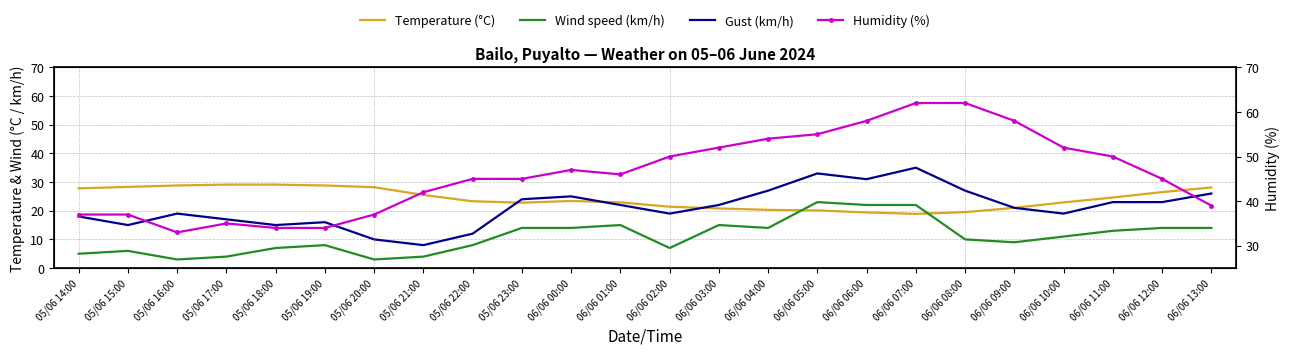

What is the average value of the Gust (km/h) series?

21.1